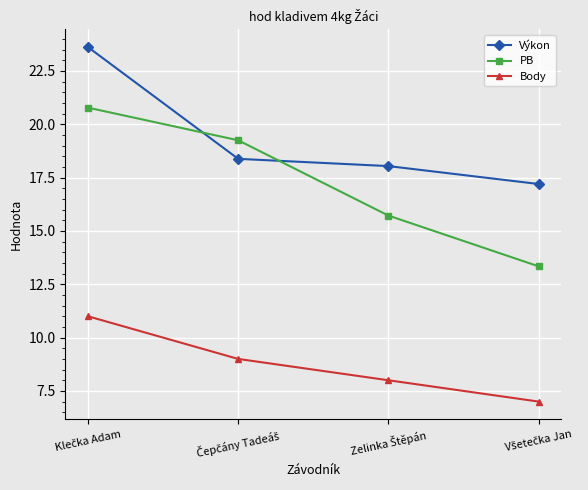

What is the maximum value shown in the chart?

23.6